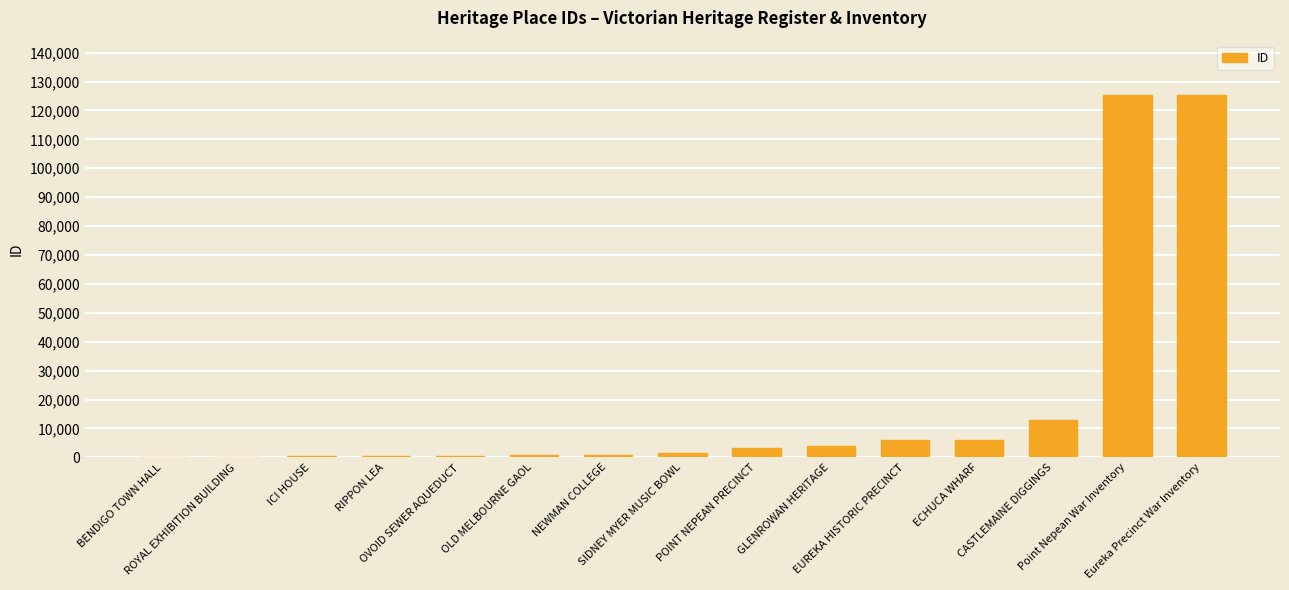

What is the sum of all values?

287772